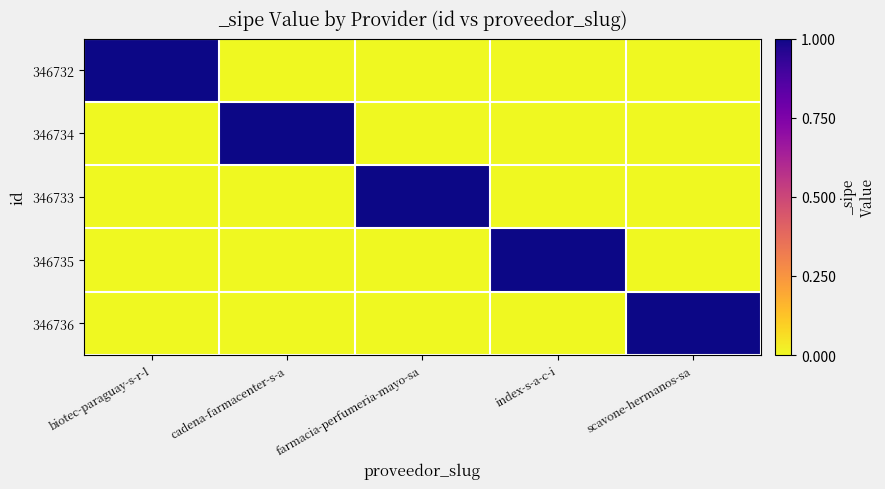

Rank the series at scavone-hermanos-sa from lowest to highest value.

346732, 346734, 346733, 346735, 346736